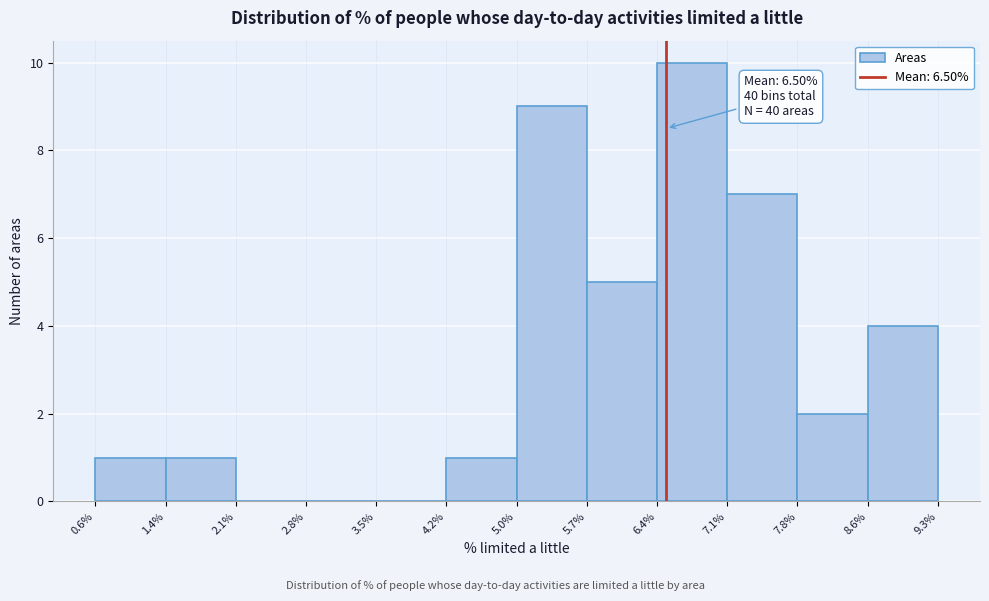

Over which range of the x-axis is the bar tallest?

6.4% to 7.1%